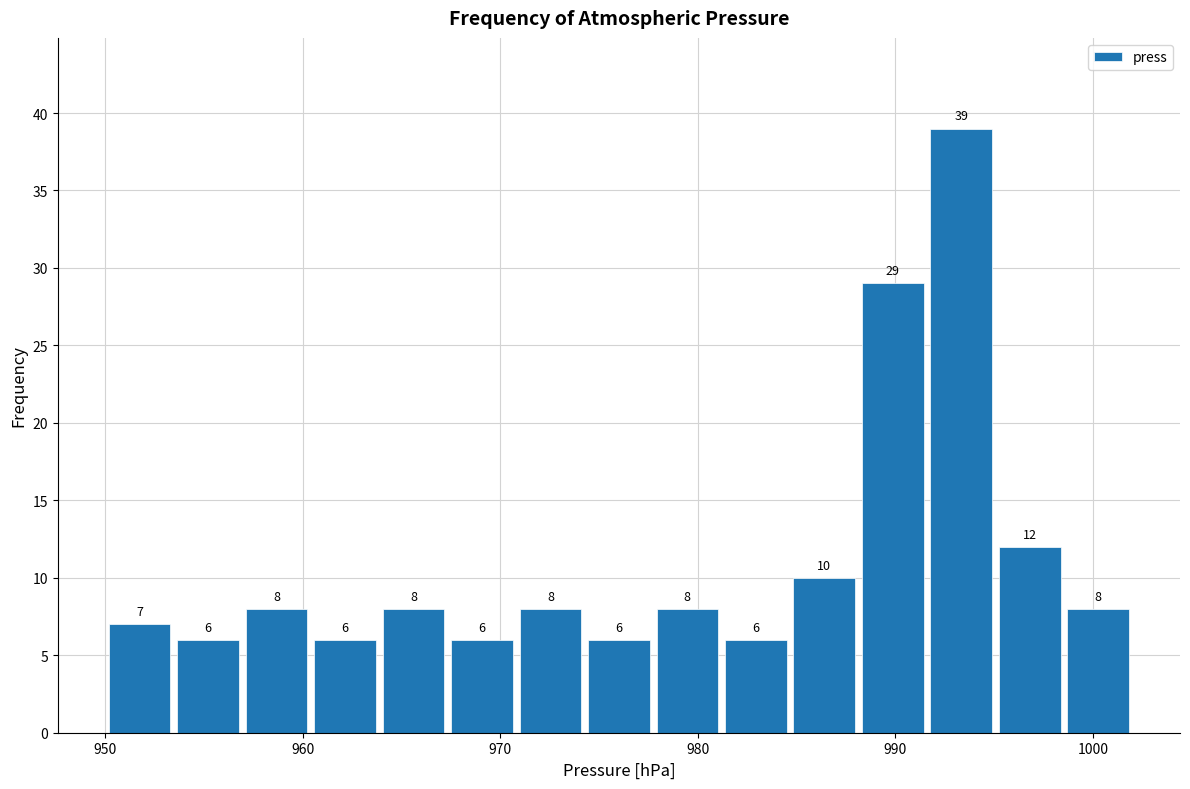

Read against the x-axis, roughly where is the centre of the tallest bar?

993